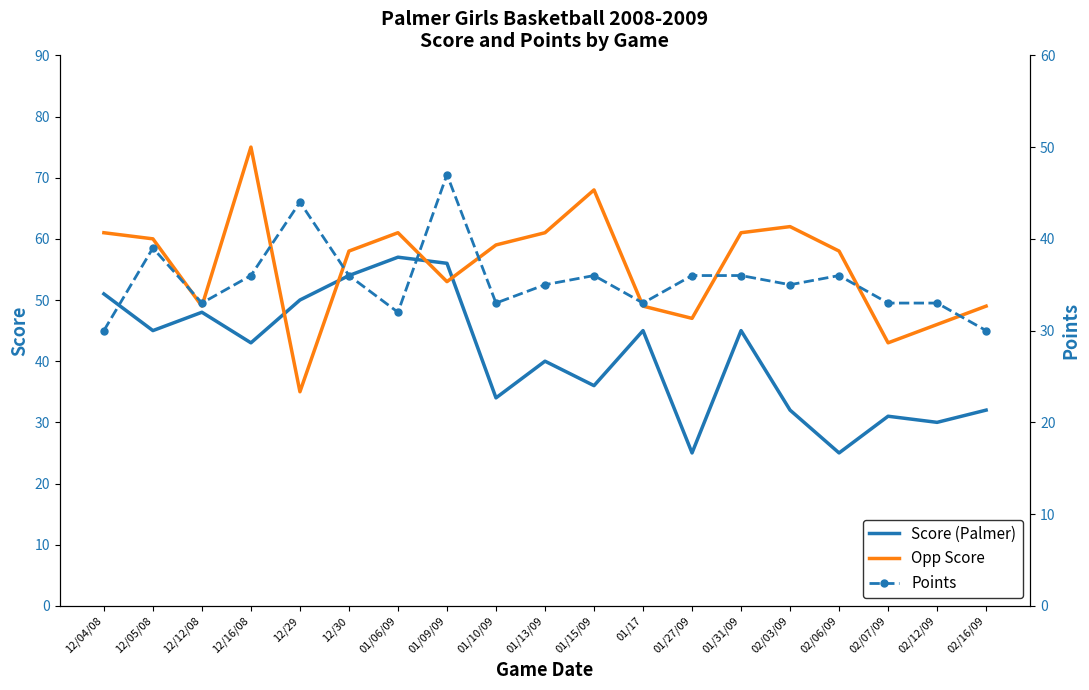

What is the difference between the Opp Score values at 02/06/09 and 12/16/08?

17